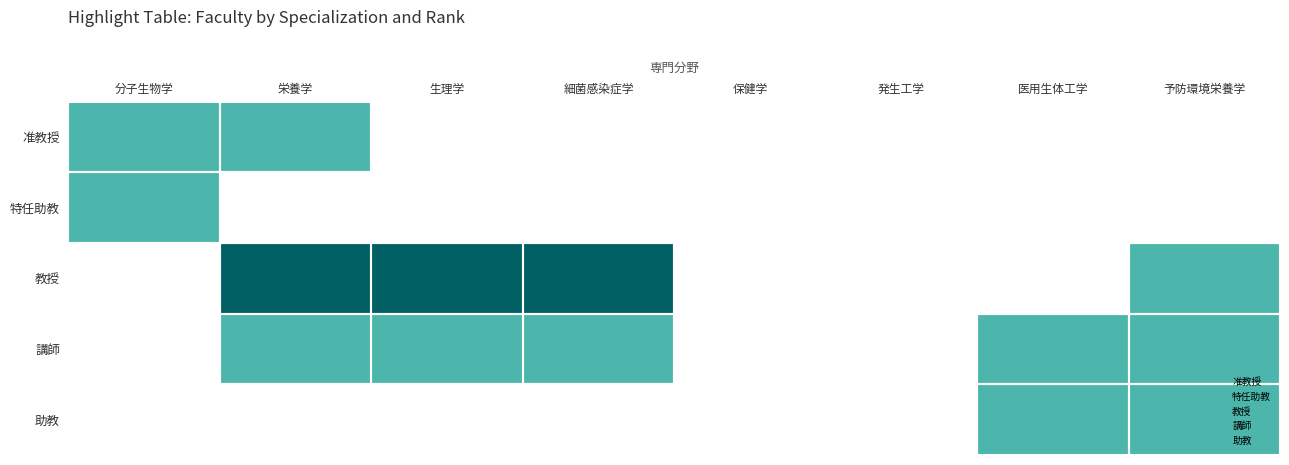

What is the difference between the maximum and second lowest values in the 教授 series?

2